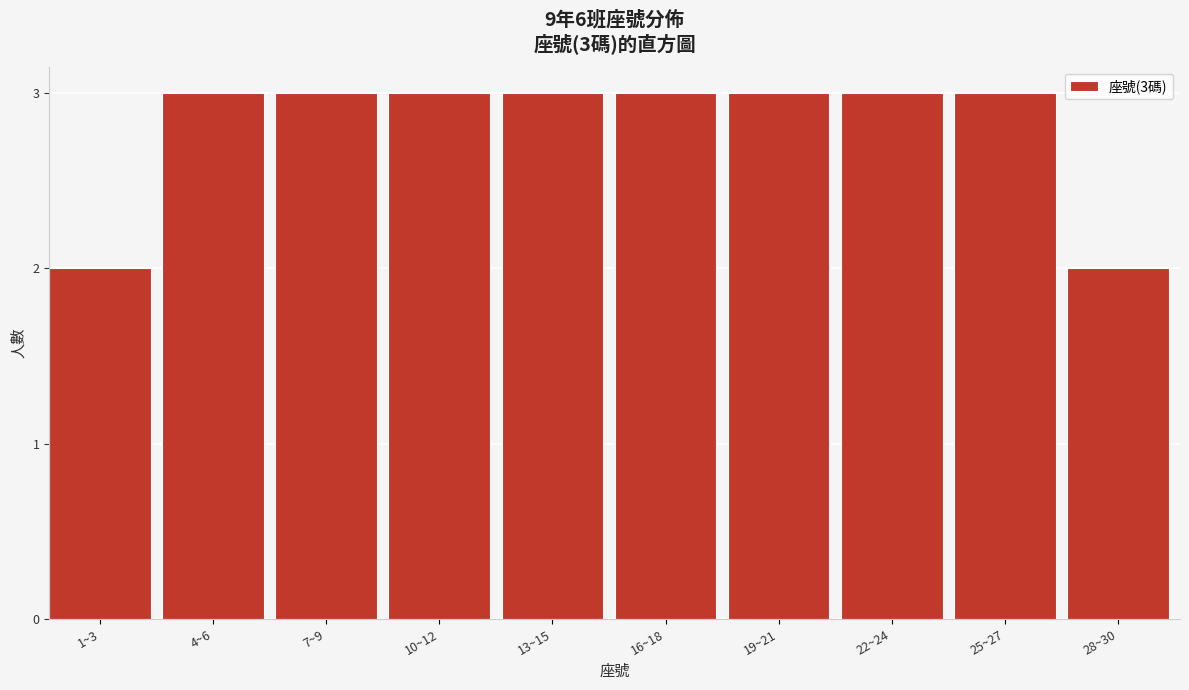

Reading right to left, what are all the values shown in this chart?

2	3	3	3	3	3	3	3	3	2